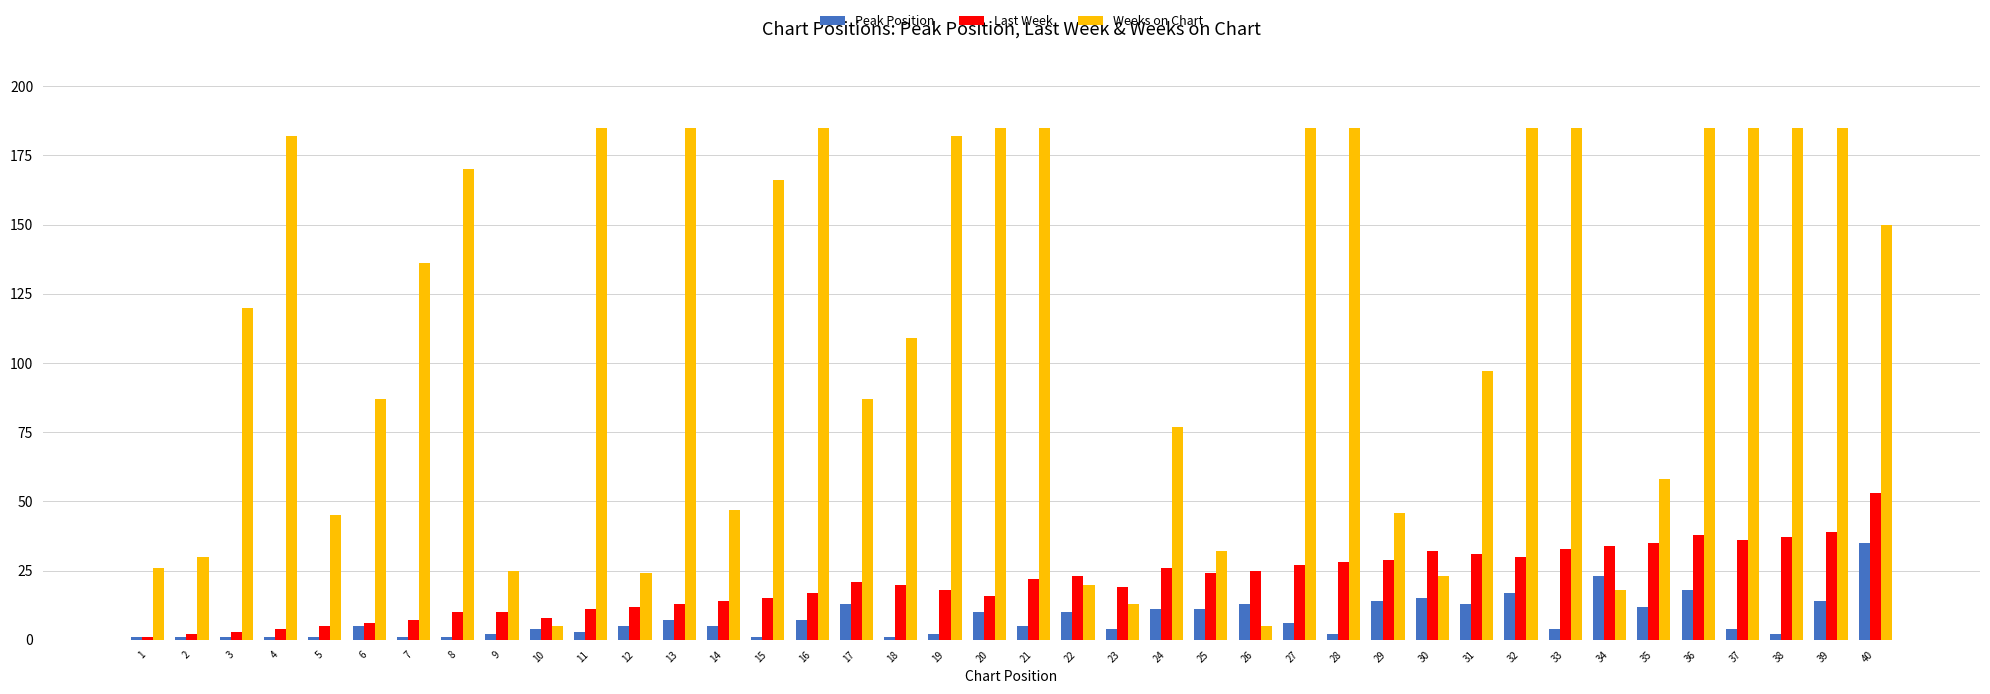

Reading left to right, list all the values displayed in this chart.

Peak Position: 1	1	1	1	1	5	1	1	2	4	3	5	7	5	1	7	13	1	2	10	5	10	4	11	11	13	6	2	14	15	13	17	4	23	12	18	4	2	14	35
Last Week: 1	2	3	4	5	6	7	10	10	8	11	12	13	14	15	17	21	20	18	16	22	23	19	26	24	25	27	28	29	32	31	30	33	34	35	38	36	37	39	53
Weeks on Chart: 26	30	120	182	45	87	136	170	25	5	185	24	185	47	166	185	87	109	182	185	185	20	13	77	32	5	185	185	46	23	97	185	185	18	58	185	185	185	185	150